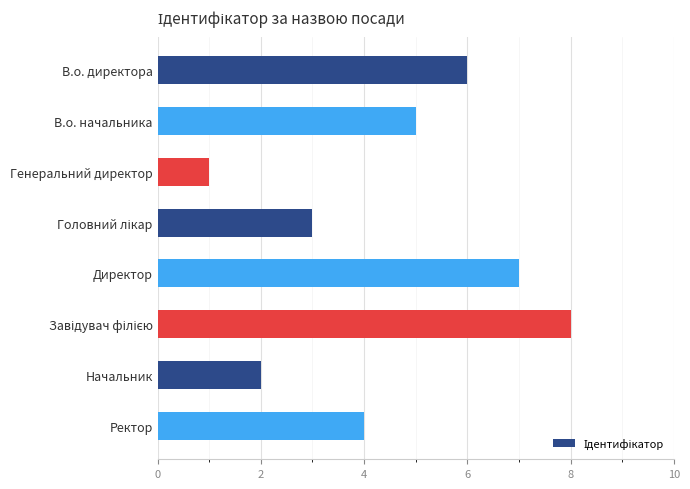

The value at Начальник is 2. True or false?

True